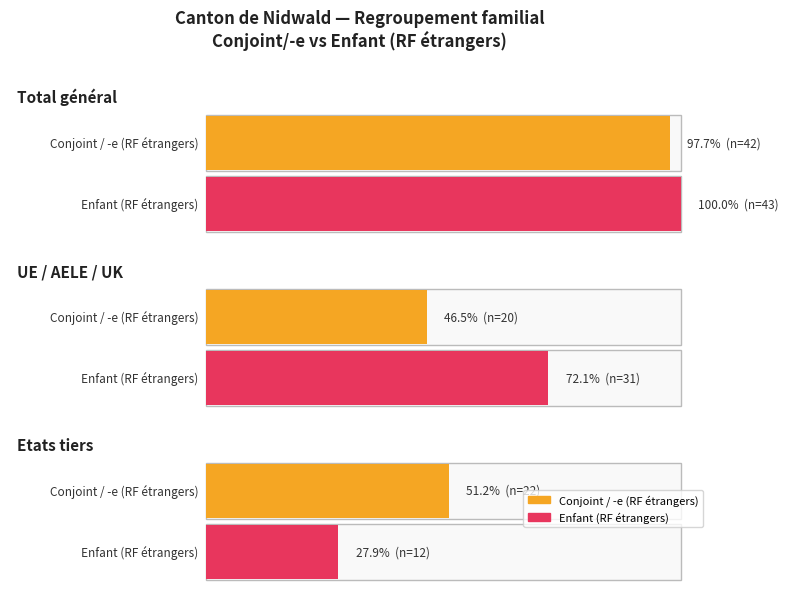

Does the chart contain any negative values?

No